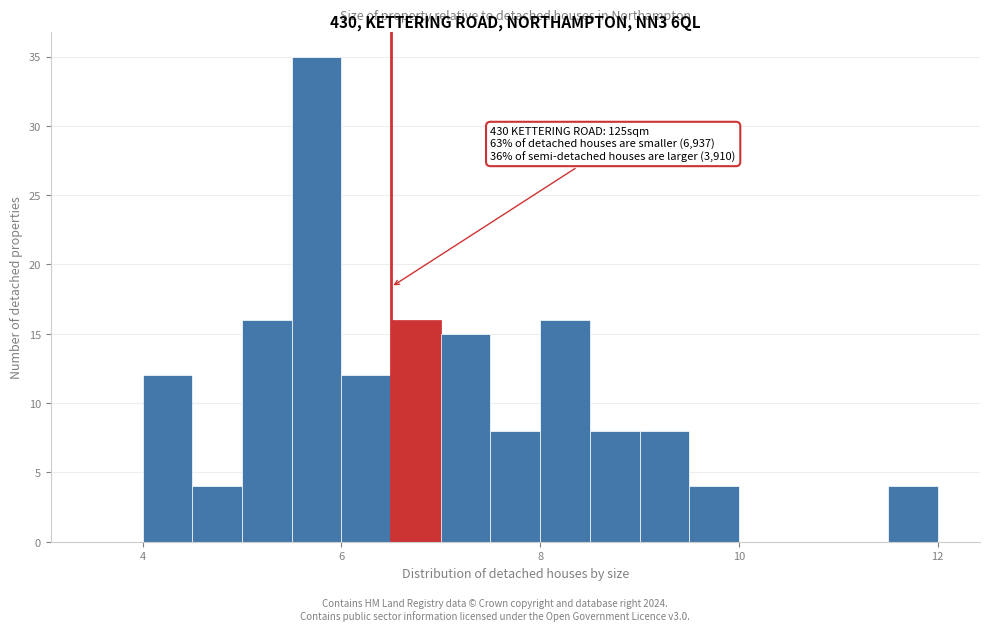

Around what value on the x-axis is the tallest bar? Give the approximate position of its centre, as read against the axis.

5.8